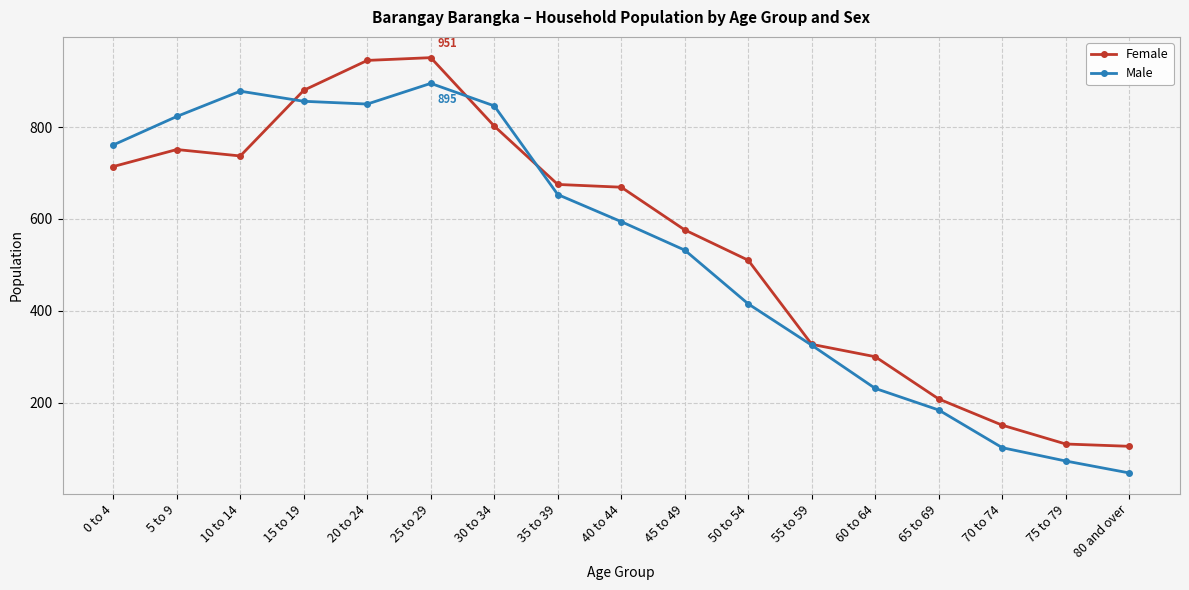

The Female series shows 121 at 55 to 59. True or false?

False